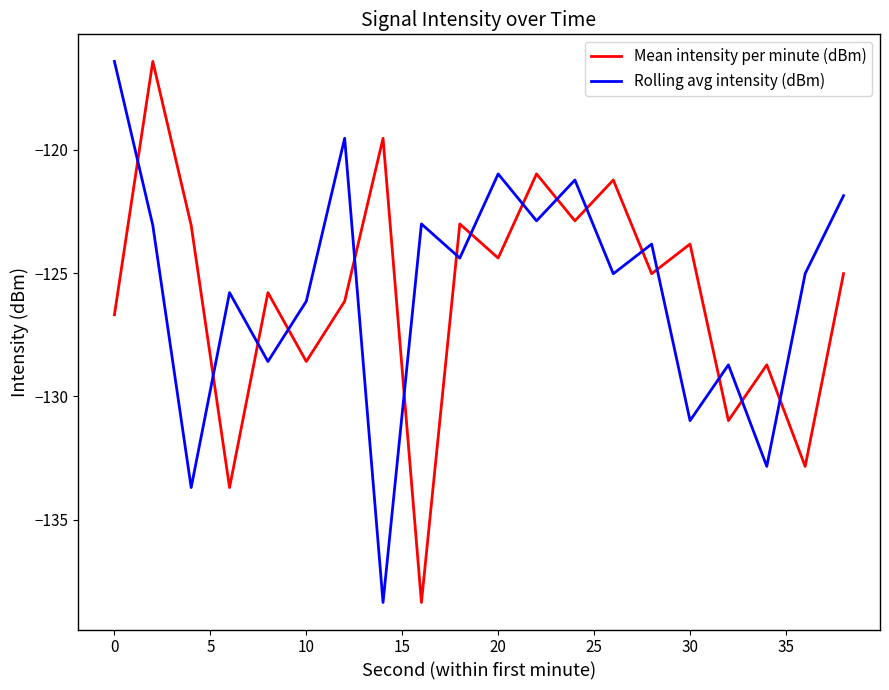

How many intersections are there between Mean intensity per minute (dBm) and Rolling avg intensity (dBm)?

16